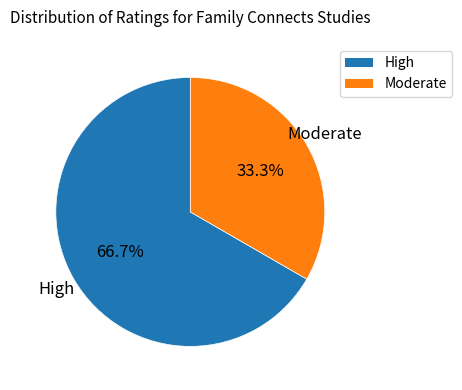

Rank the categories by value from highest to lowest.

High, Moderate